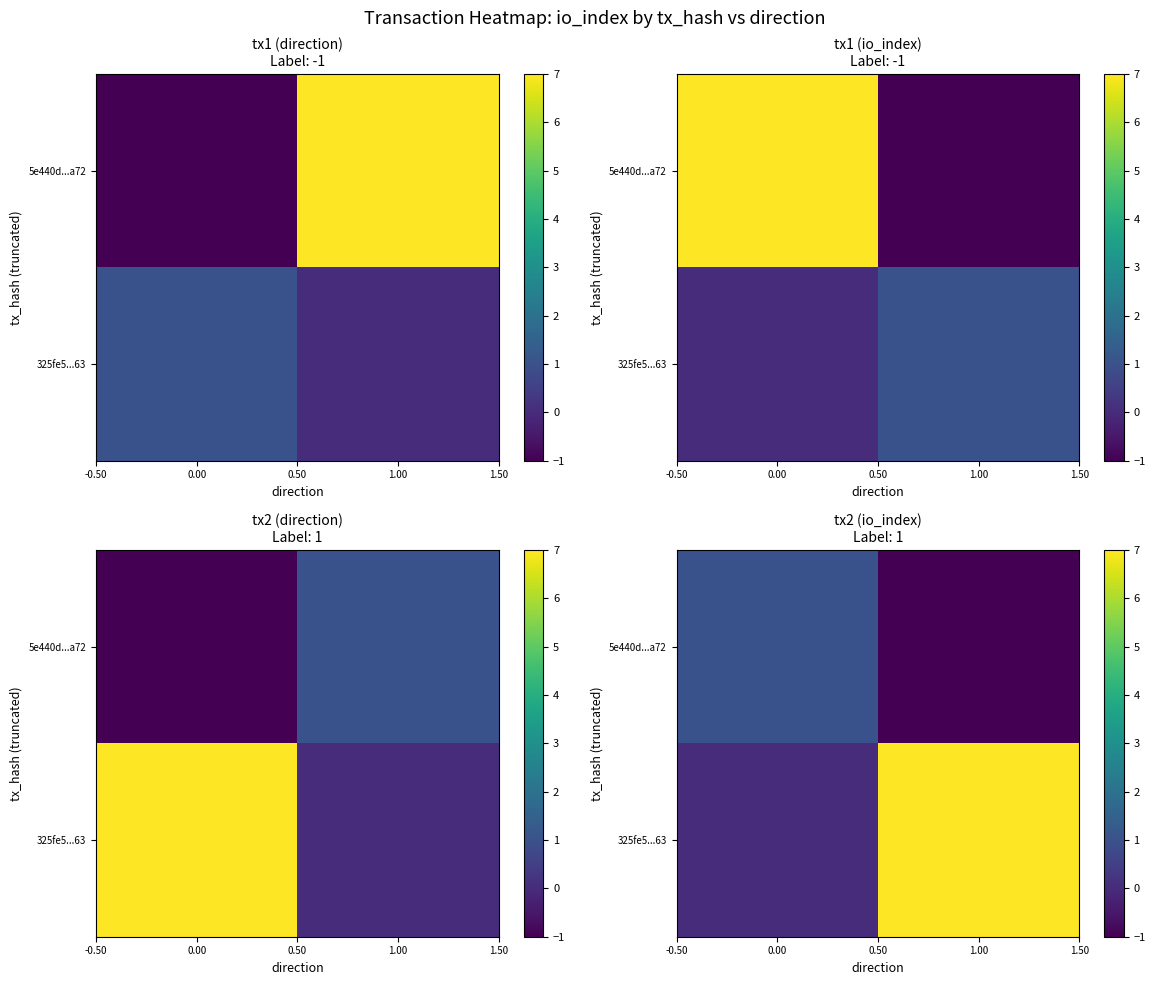

How many positive values does the 5e440d...a72 series have?

1